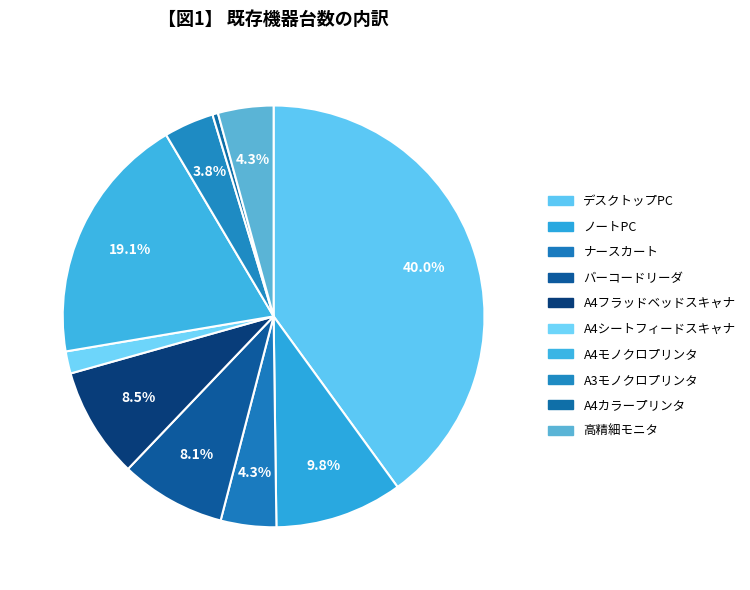

The ナースカート slice represents 15% of the pie. True or false?

False